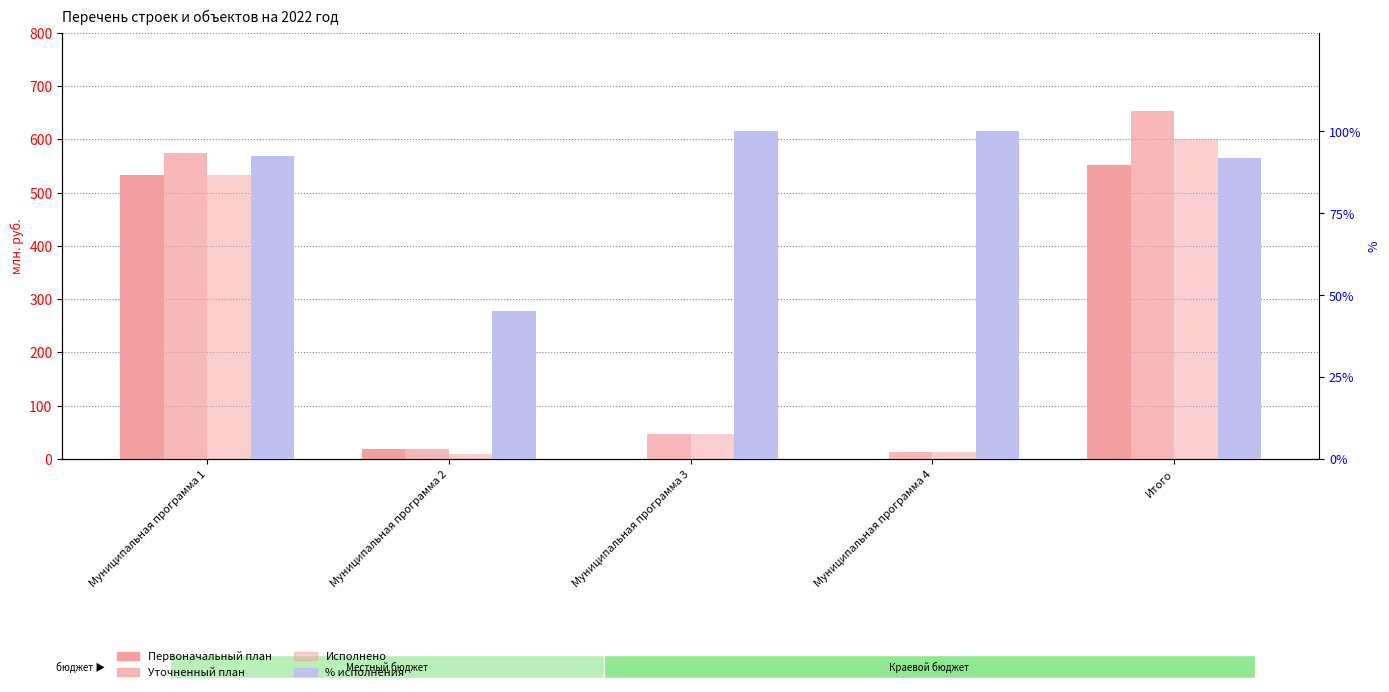

What position from the right is Муниципальная программа 4?

2